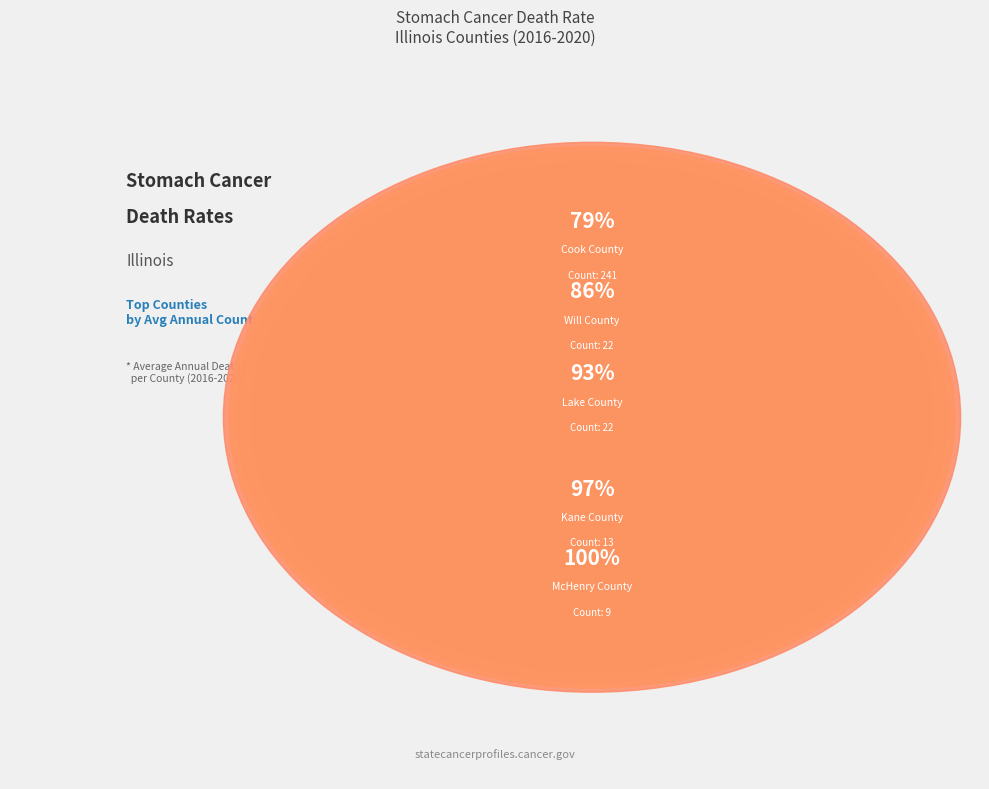

Does Cook County account for over 50% of the chart?

Yes